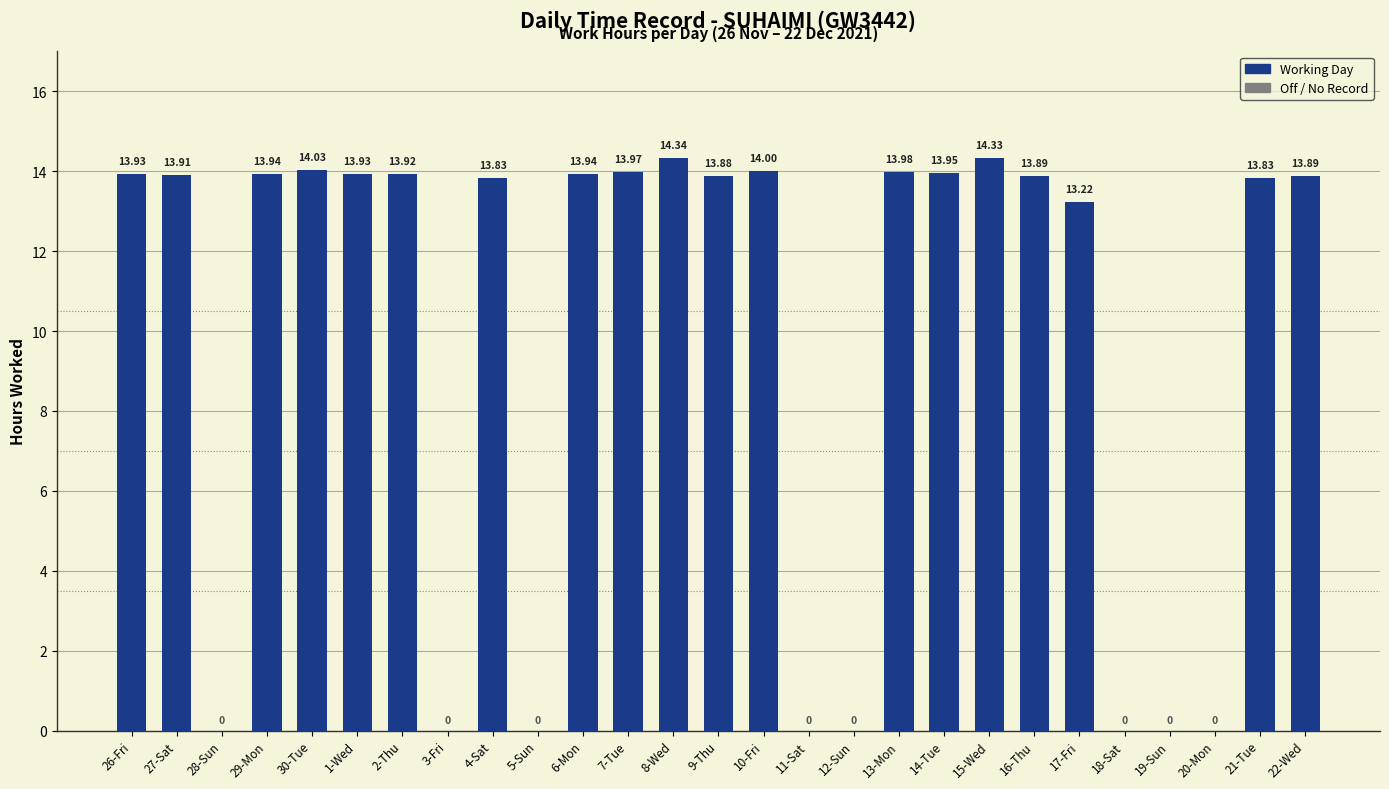

What is the sum of the values at 5-Sun and 8-Wed?

14.3